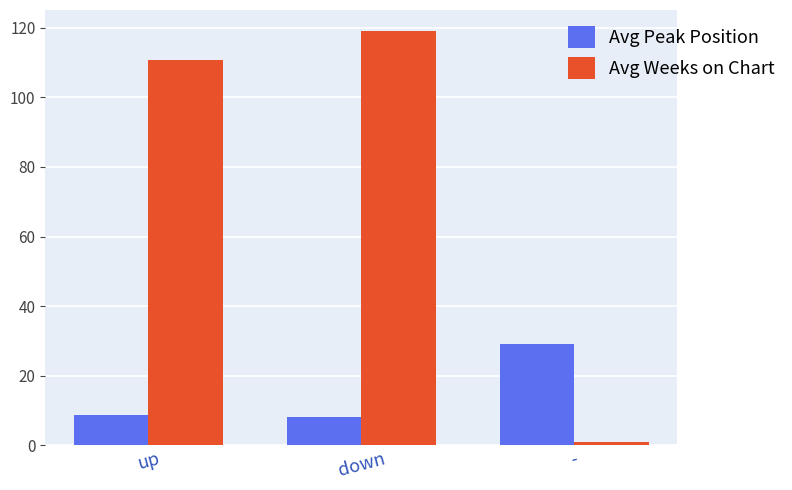

What is the smallest value displayed?

1.0